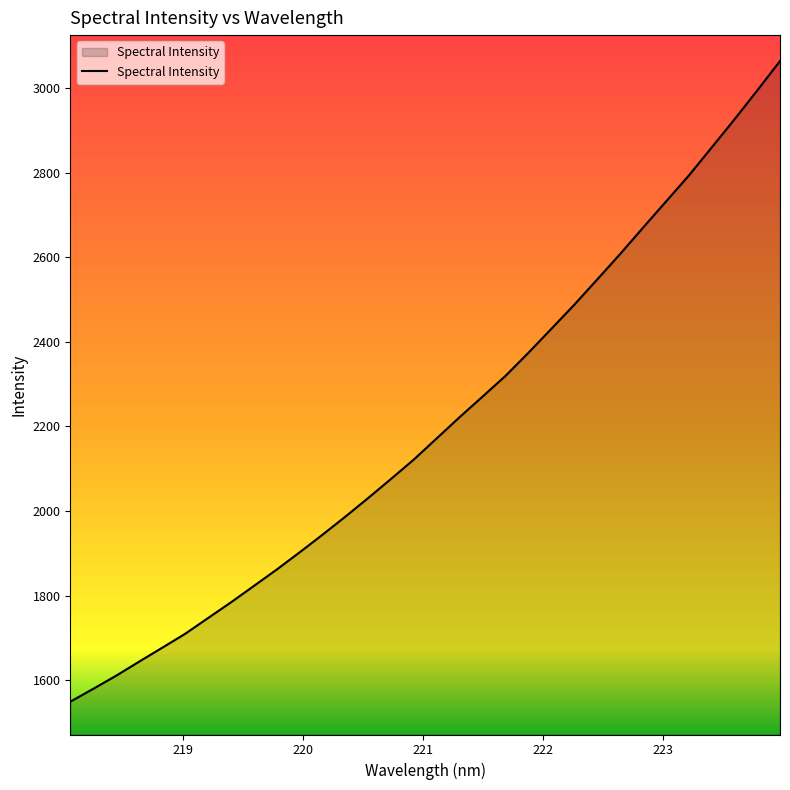

What is the difference between the maximum and minimum values?

1514.5